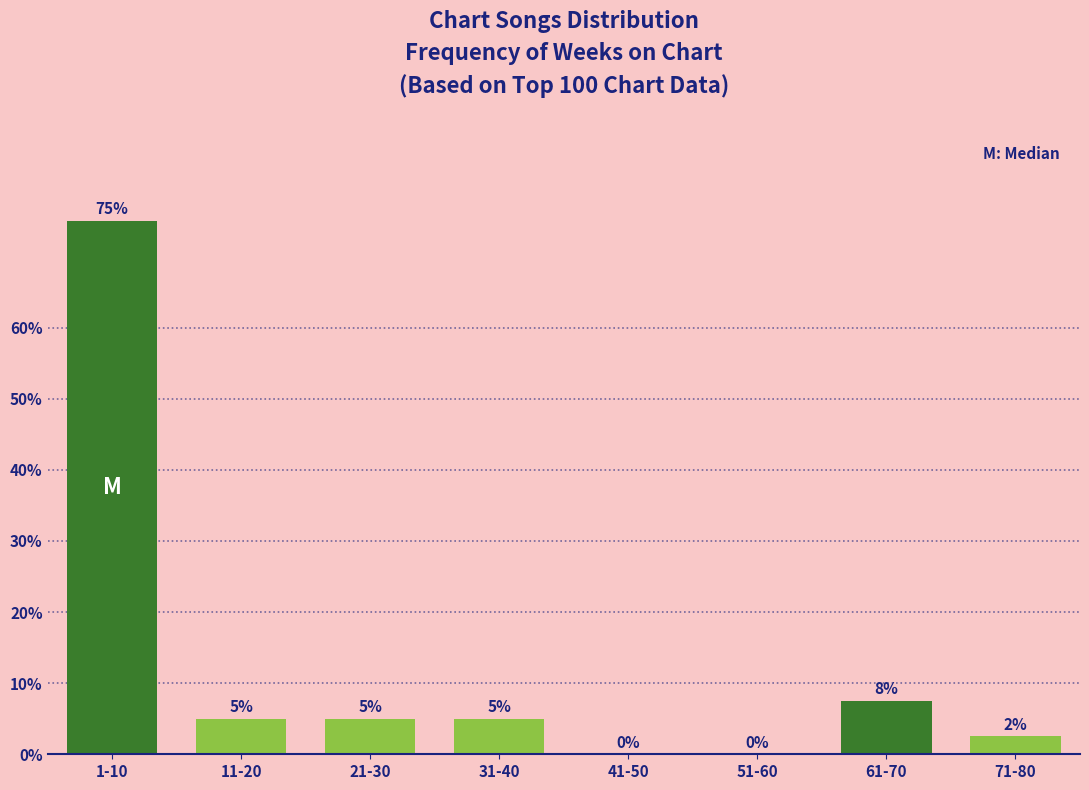

What is the maximum value shown in the chart?

75.0